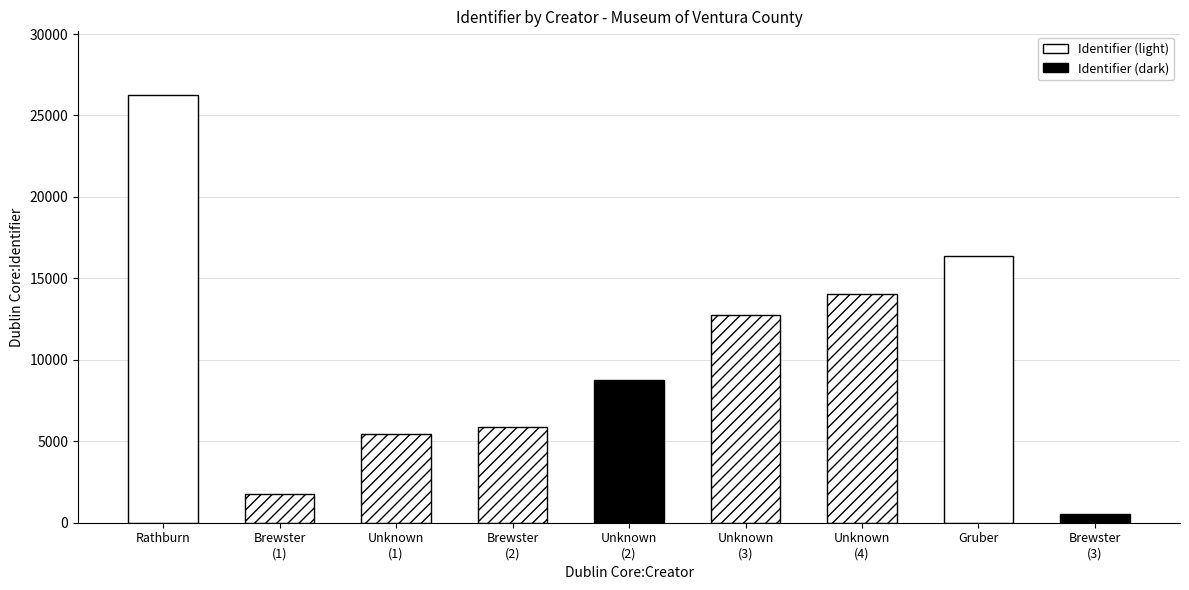

What is the smallest value displayed?

511